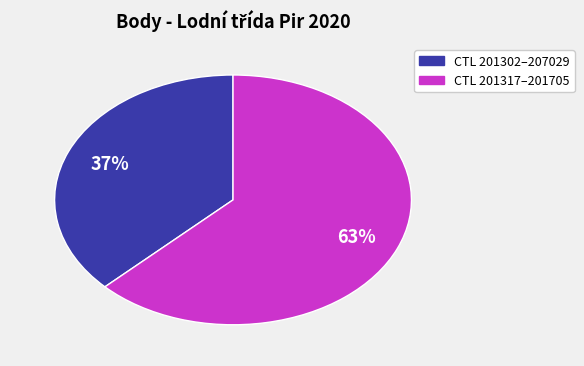

To the nearest percent, what is the average slice percentage?

50%